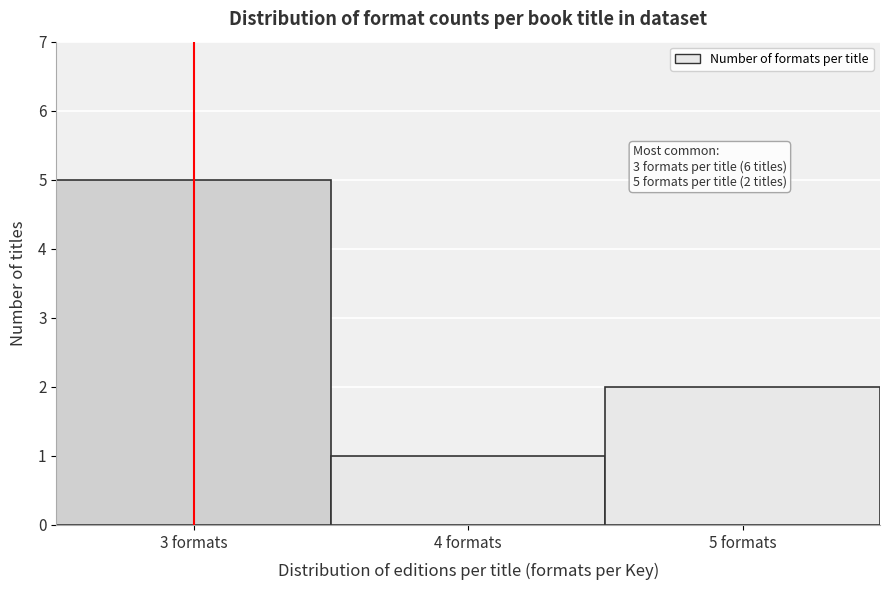

Over which range of the x-axis is the bar tallest?

2.5 to 3.5